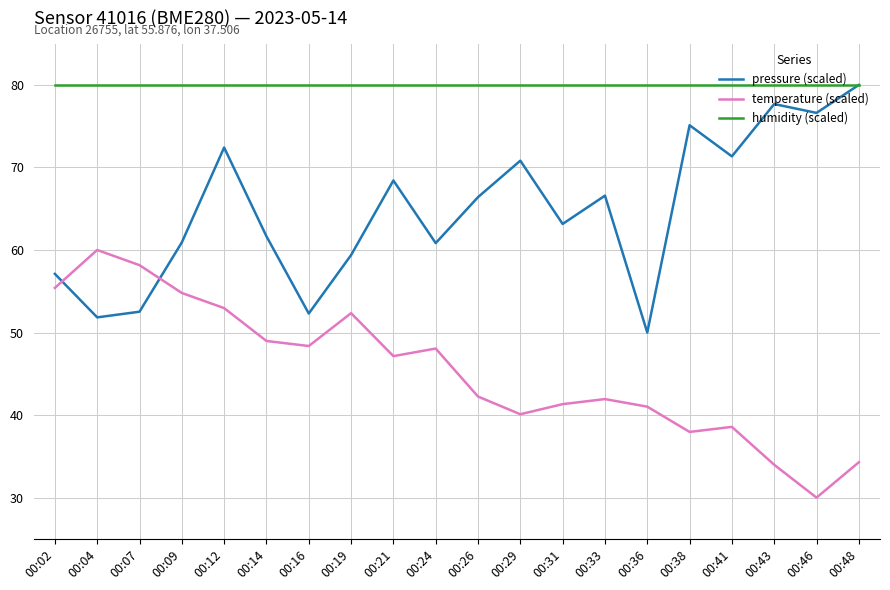

How many distinct data groups are displayed?

3